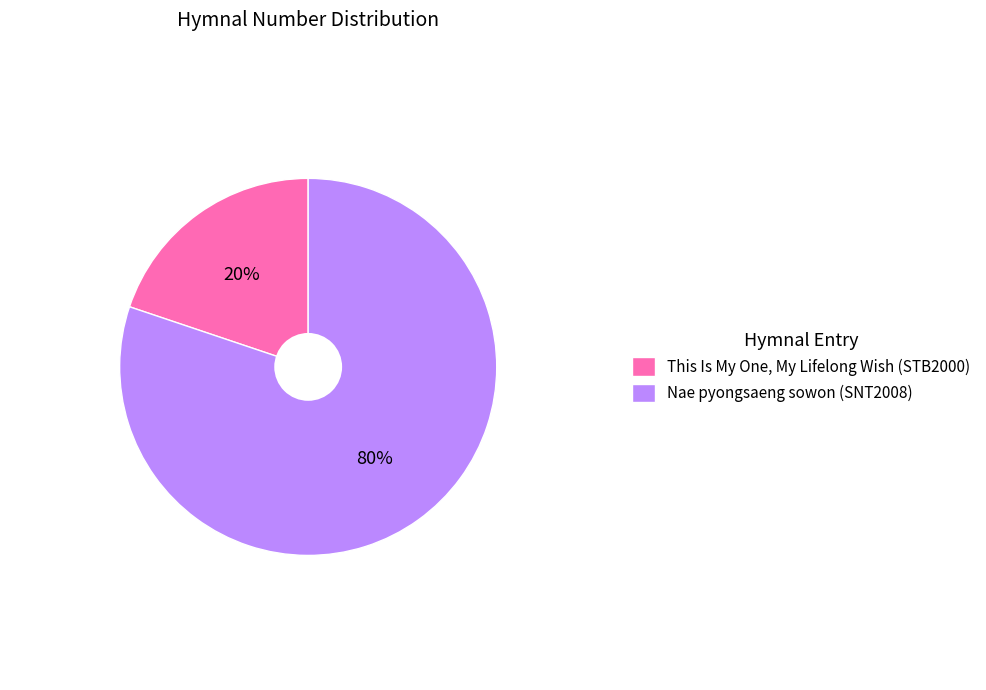

How many segments does this pie chart have?

2